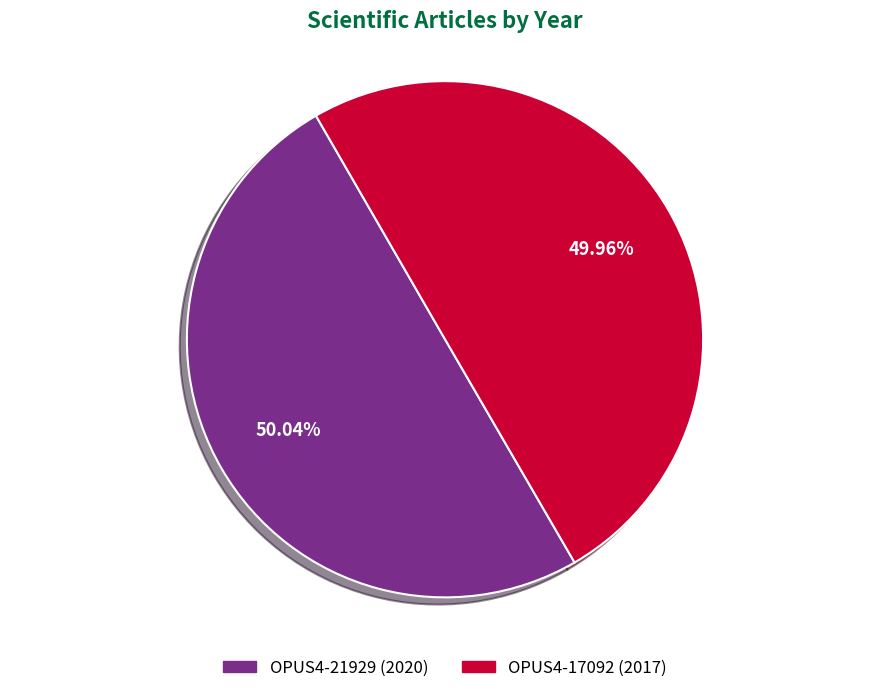

What is the ratio of the value at OPUS4-17092 to the value at OPUS4-21929?

1.0